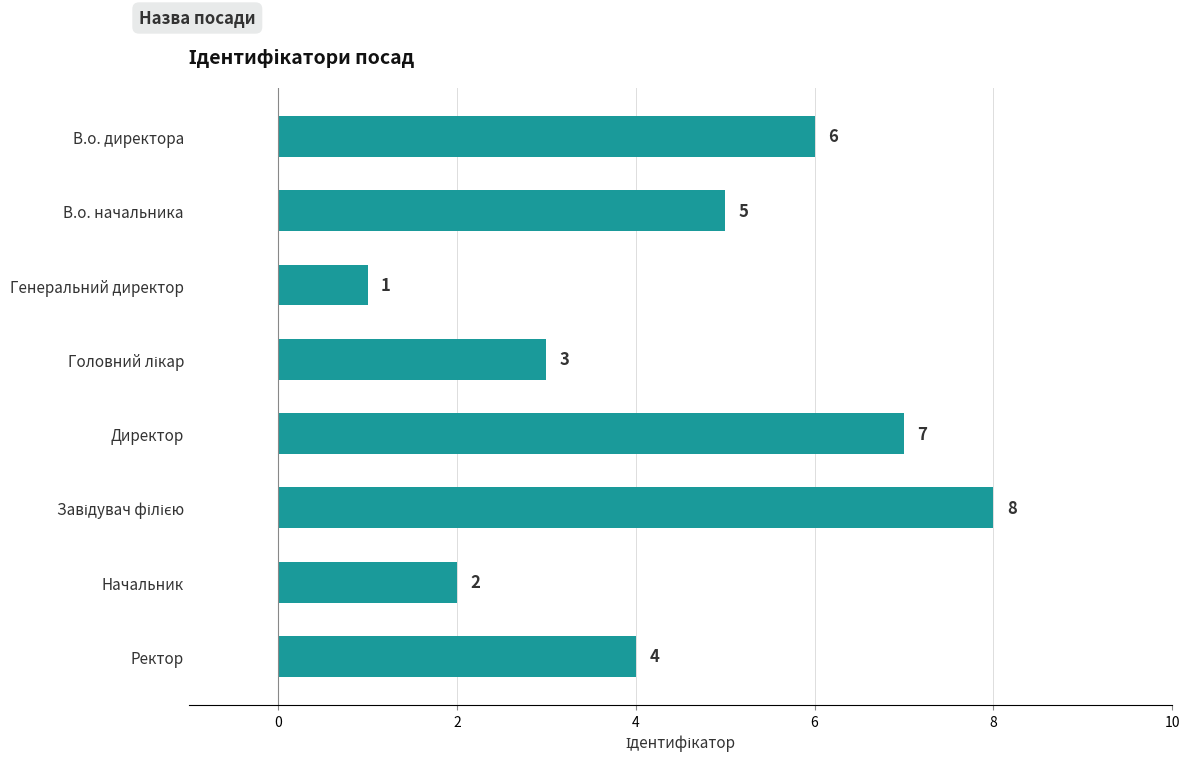

Which has a higher value, Начальник or Ректор?

Ректор